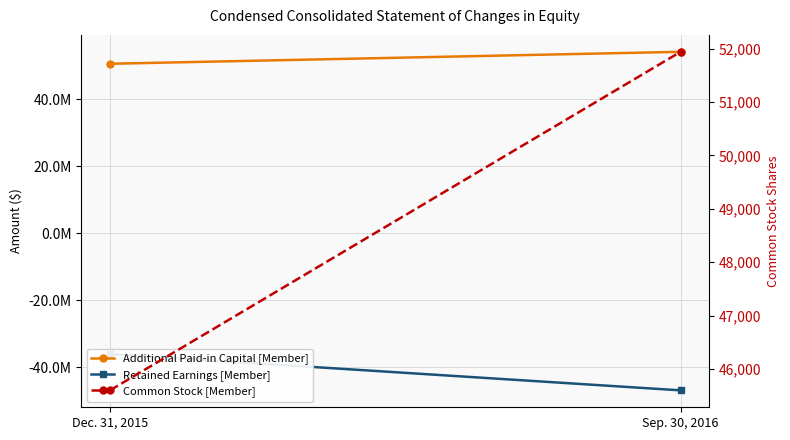

Reading right to left, transcribe all the data shown in this chart.

Additional Paid-in Capital [Member]: 54228495	50658216
Retained Earnings [Member]: -46927878	-36088552
Common Stock [Member]: 51939	45599